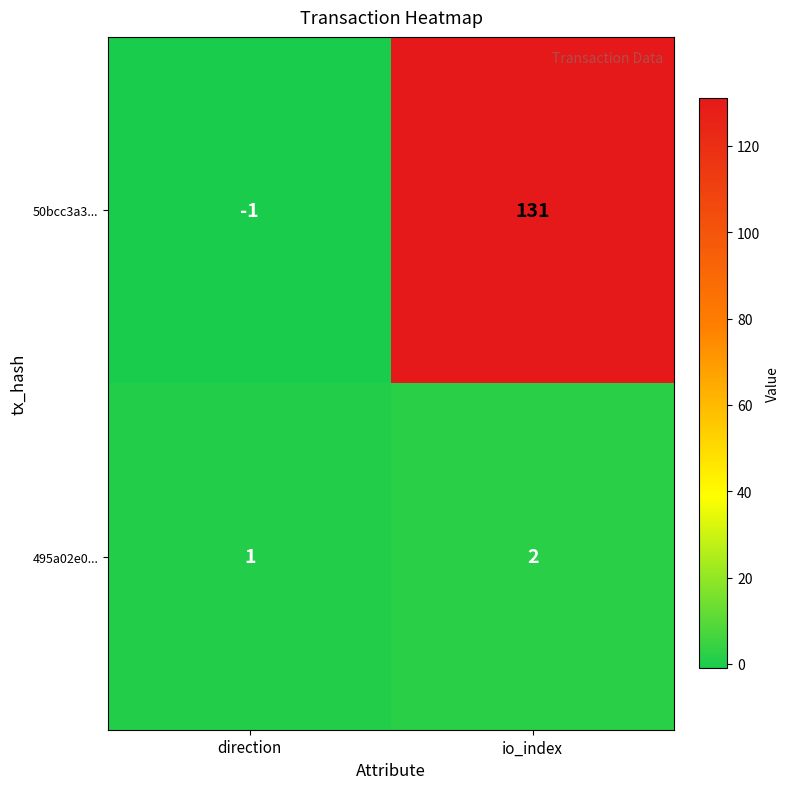

At which category is the sum across all series the highest?

io_index